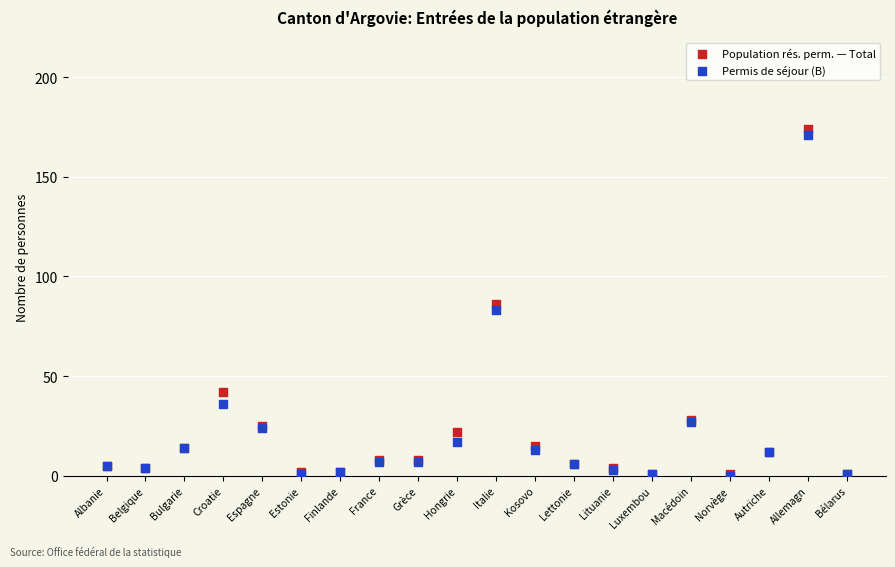

What are all the series names shown in the legend?

Population rés. perm. — Total, Permis de séjour (B)